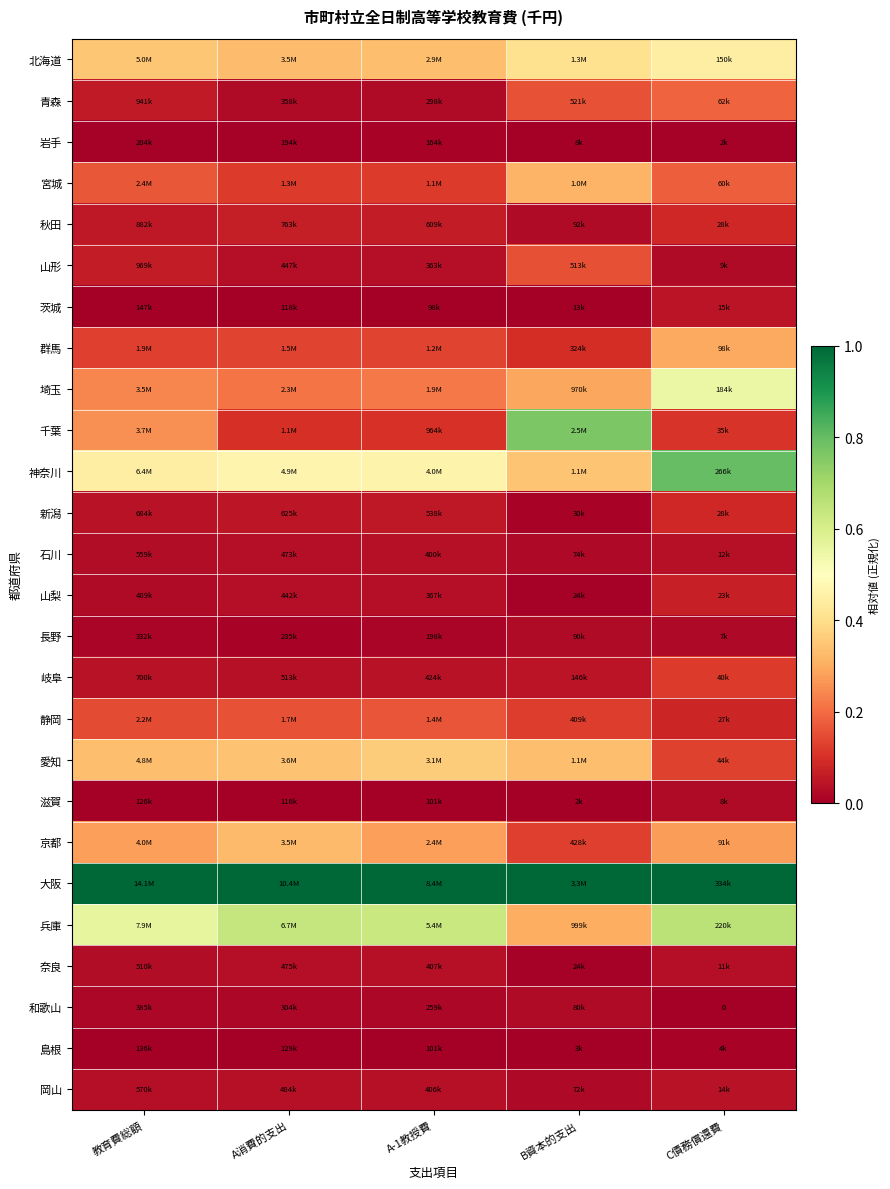

Is it true that 京都 equals 0.2 at B資本的支出?

False